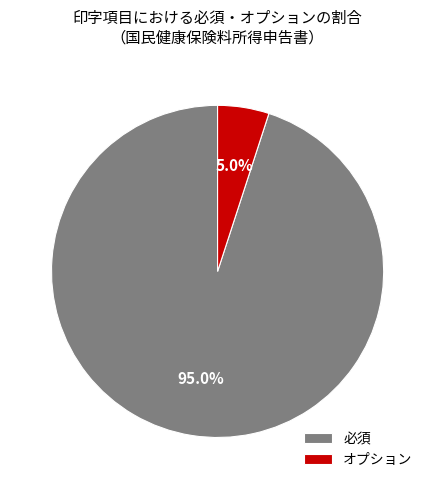

Count the number of slices in the pie.

2